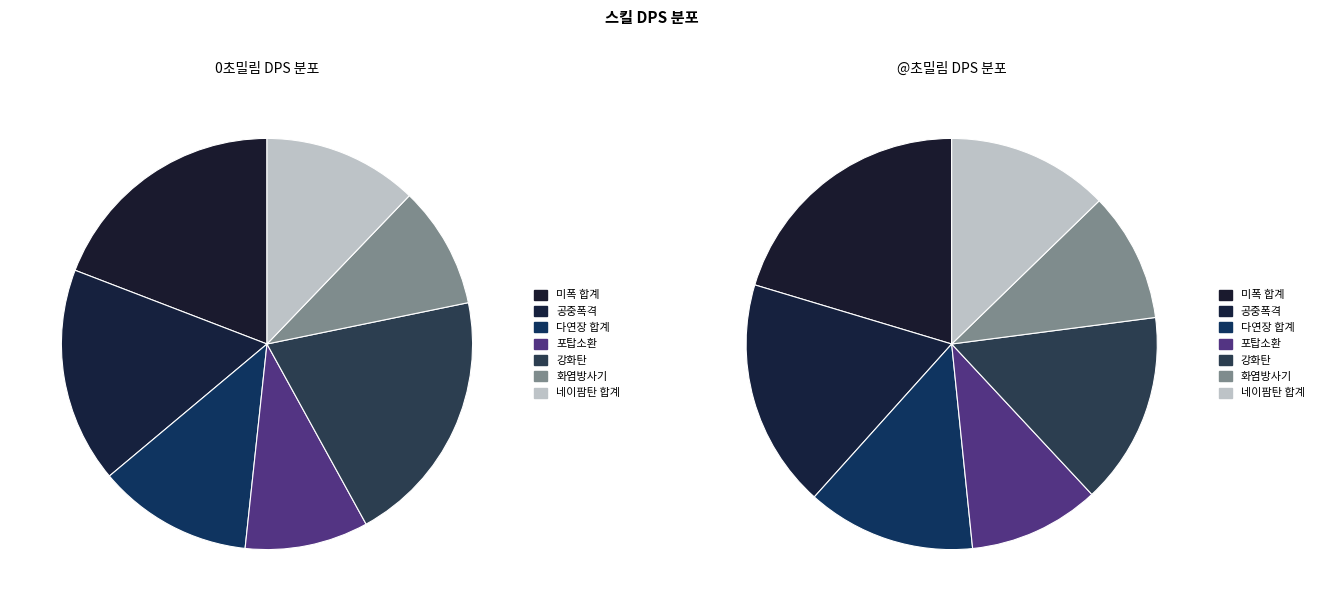

What is the smallest slice in the pie chart?

화염방사기